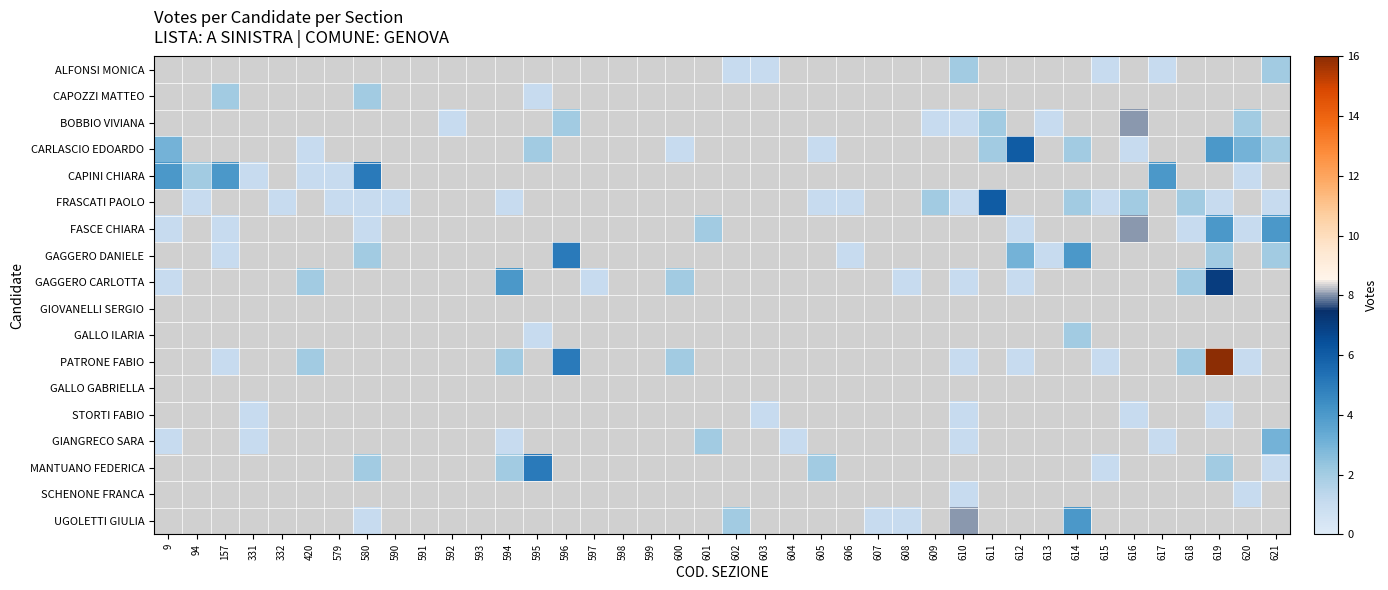

Which has a higher value, 332 or 607?

607